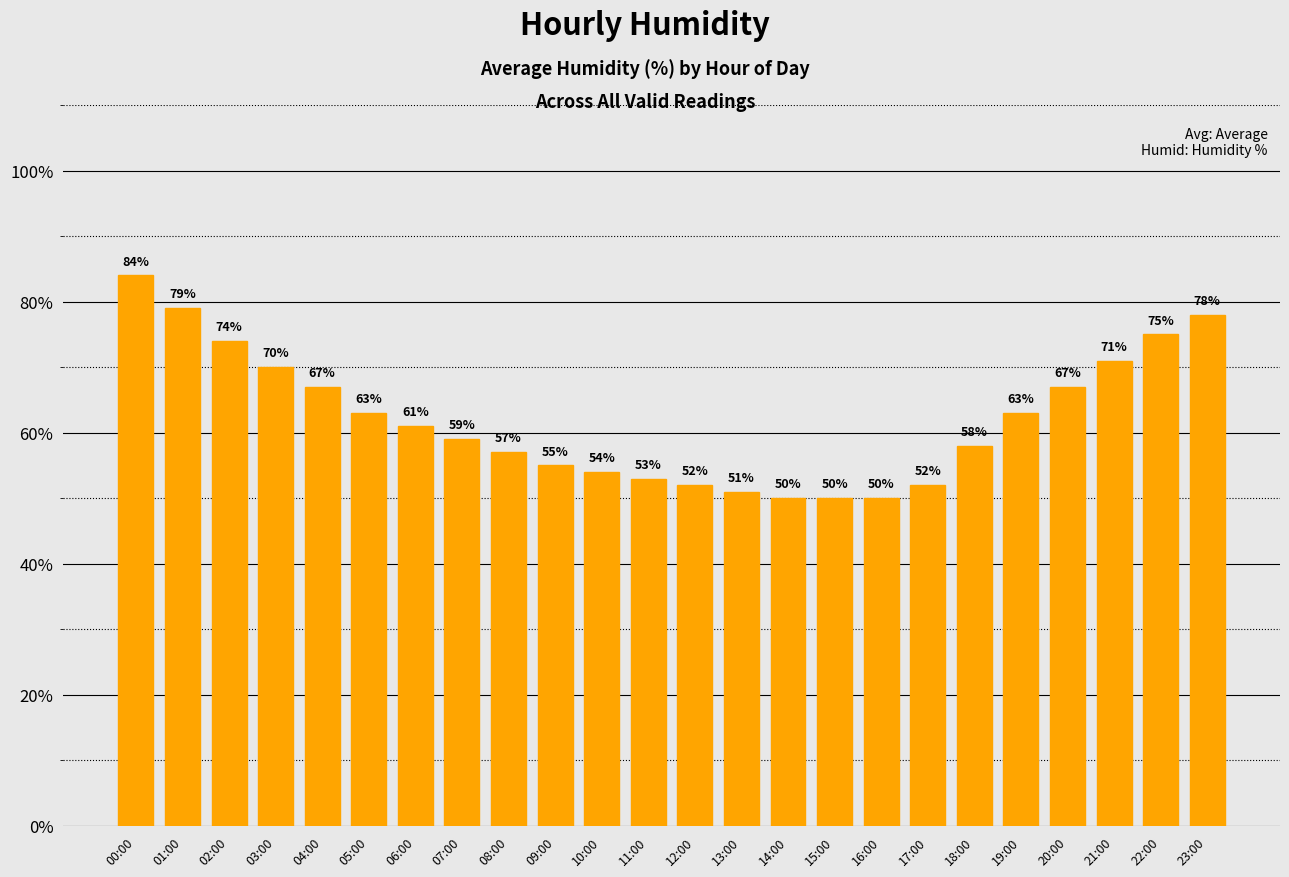

Reading right to left, transcribe all the data shown in this chart.

23:00=78	22:00=75	21:00=71	20:00=67	19:00=63	18:00=58	17:00=52	16:00=50	15:00=50	14:00=50	13:00=51	12:00=52	11:00=53	10:00=54	09:00=55	08:00=57	07:00=59	06:00=61	05:00=63	04:00=67	03:00=70	02:00=74	01:00=79	00:00=84